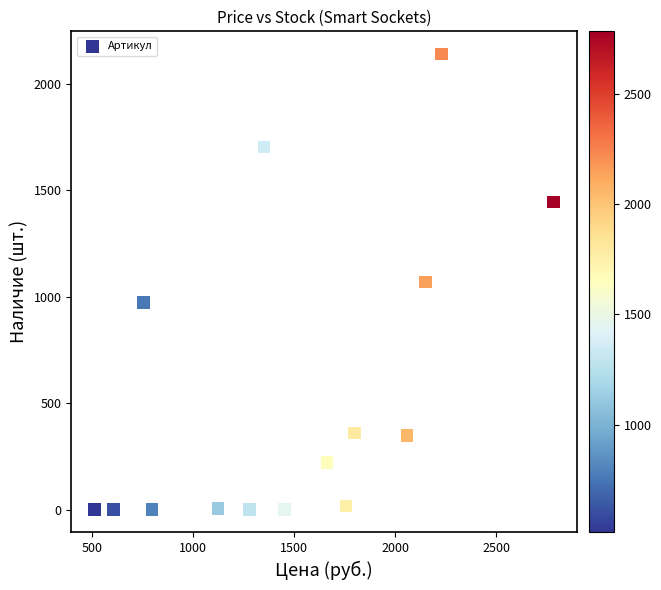

What is the range of Y values (max minus min)?

2139